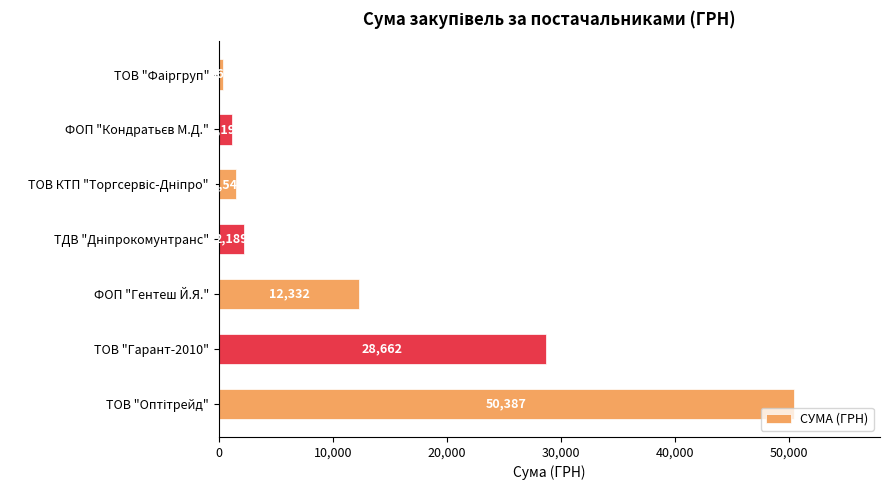

At which label is the value closest to 25377?

ТОВ "Гарант-2010"